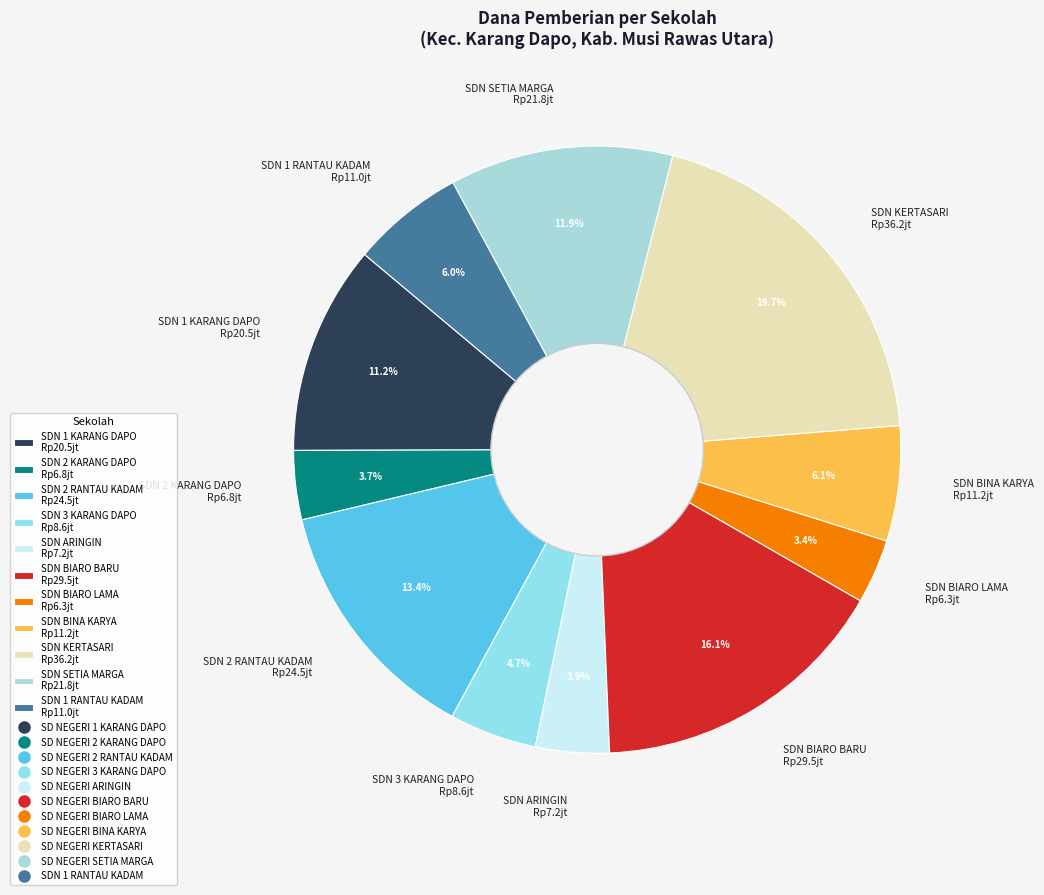

Do SDN BIARO BARU Rp29.5jt and SDN BIARO LAMA Rp6.3jt together represent more than half of the pie?

No